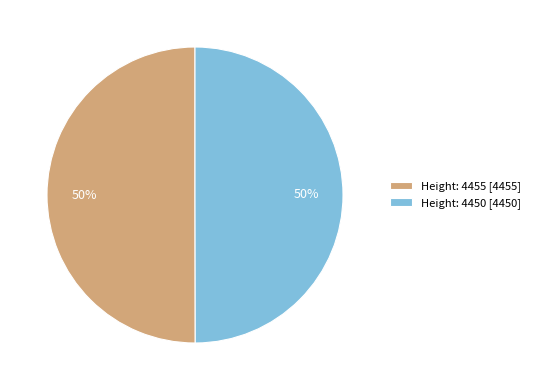

The Height: 4455 slice represents 44% of the pie. True or false?

False